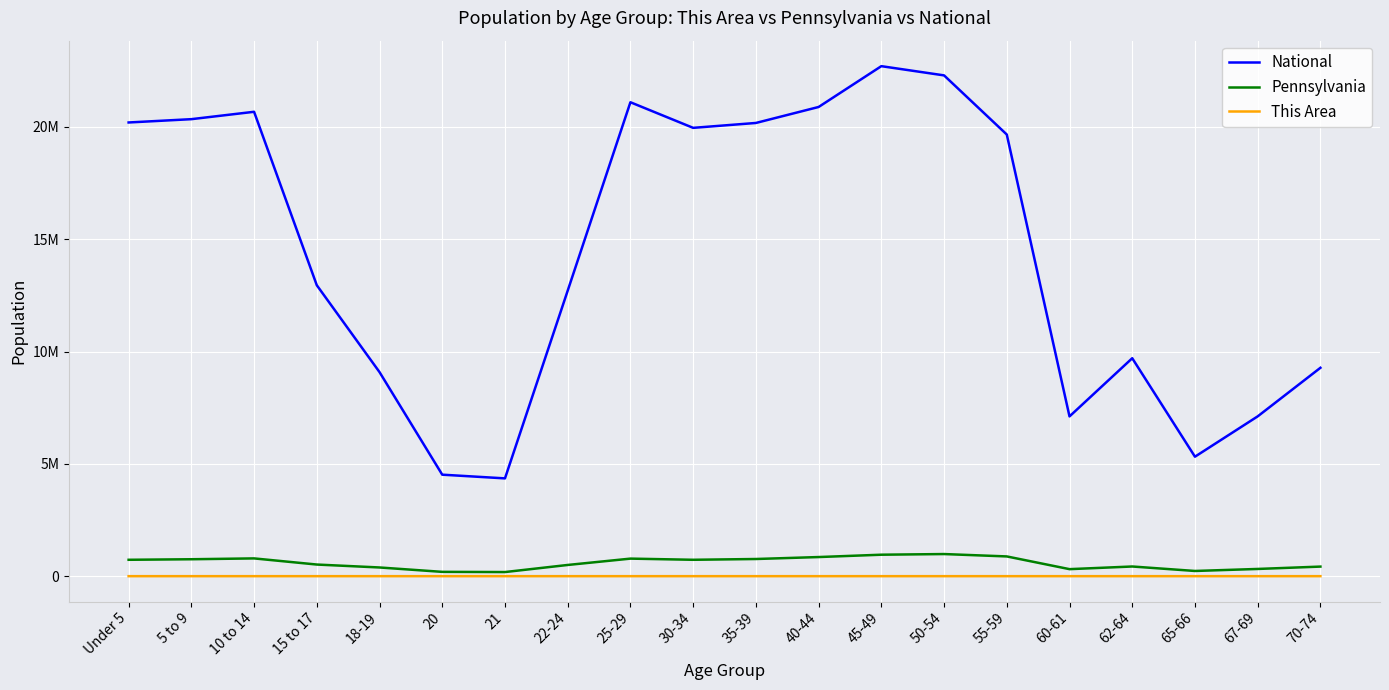

What value does the Pennsylvania series have at 65-66?

231623